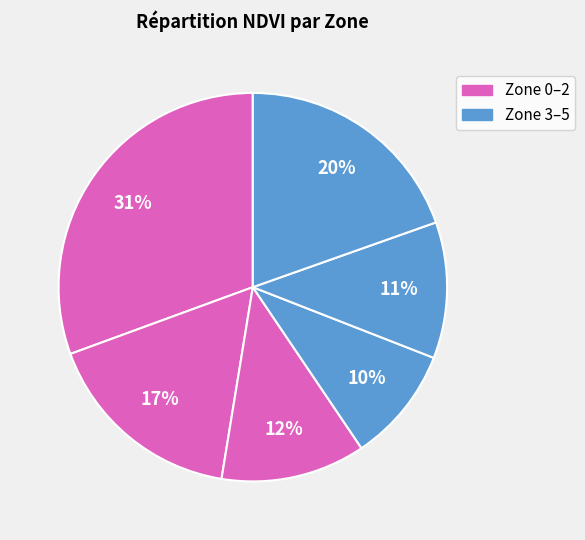

How many segments does this pie chart have?

6